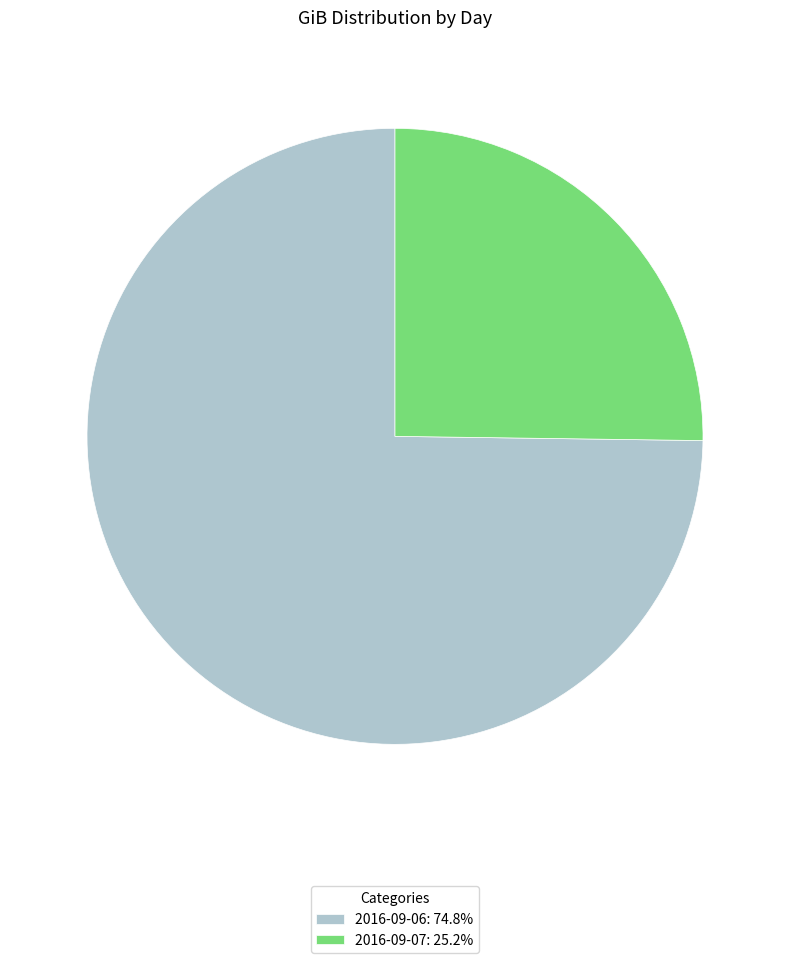

Do 2016-09-07: 25.2% and 2016-09-06: 74.8% together represent more than half of the pie?

Yes